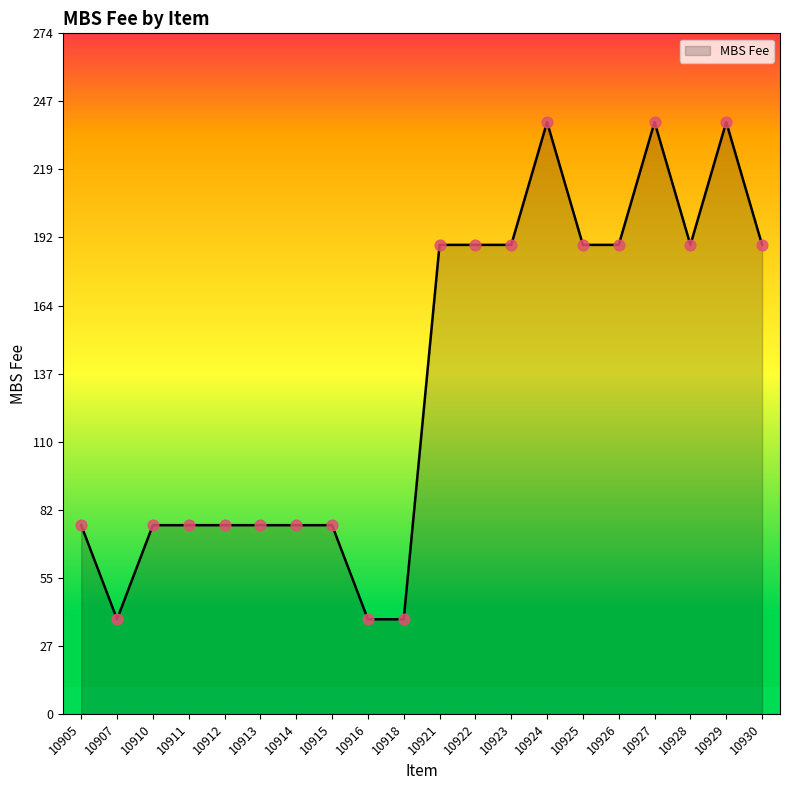

Approximately how many times larger is the value at 10915 compared to 10923?

0.4